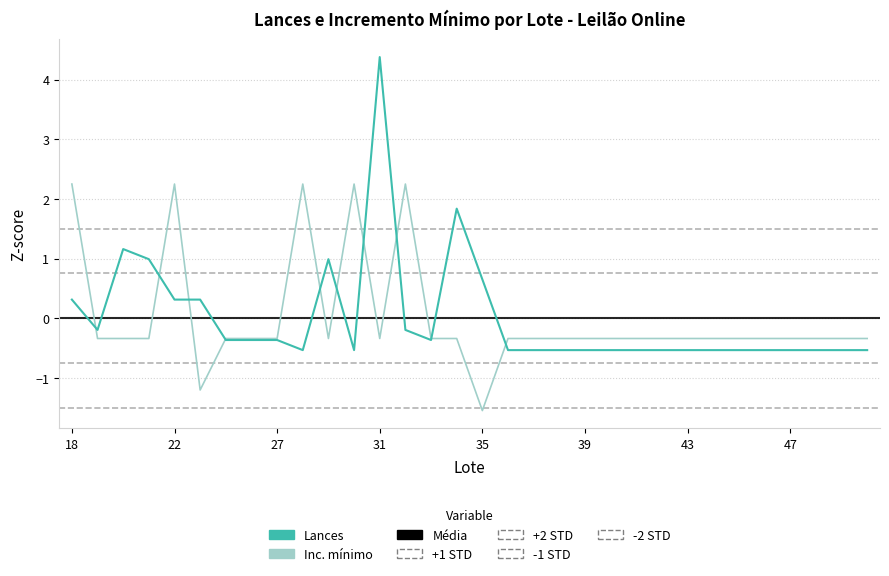

How many intersections are there between Lances and Inc. mínimo?

10